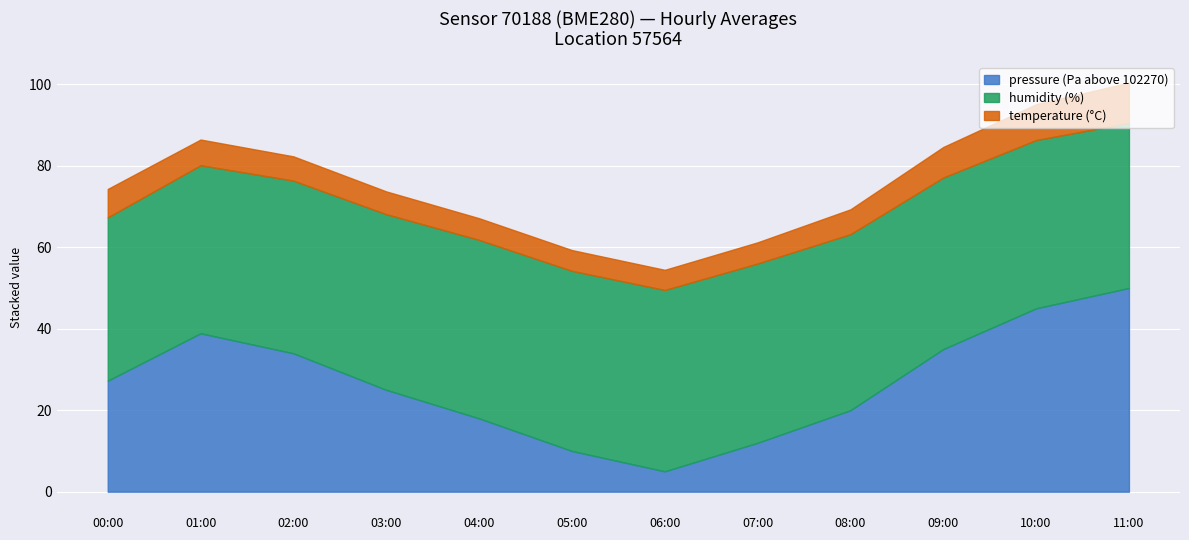

Which category has the lowest value in the humidity series?

00:00